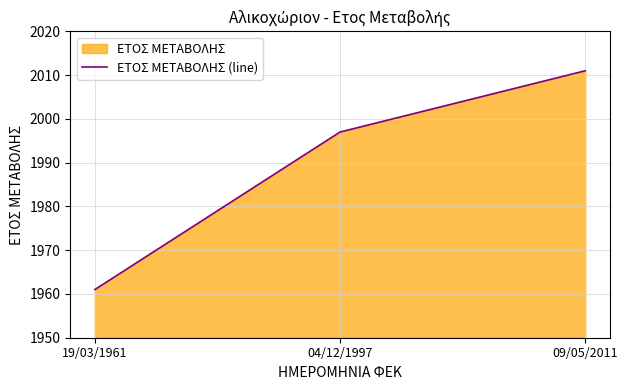

Is it true that the value at 04/12/1997 is 3348?

False